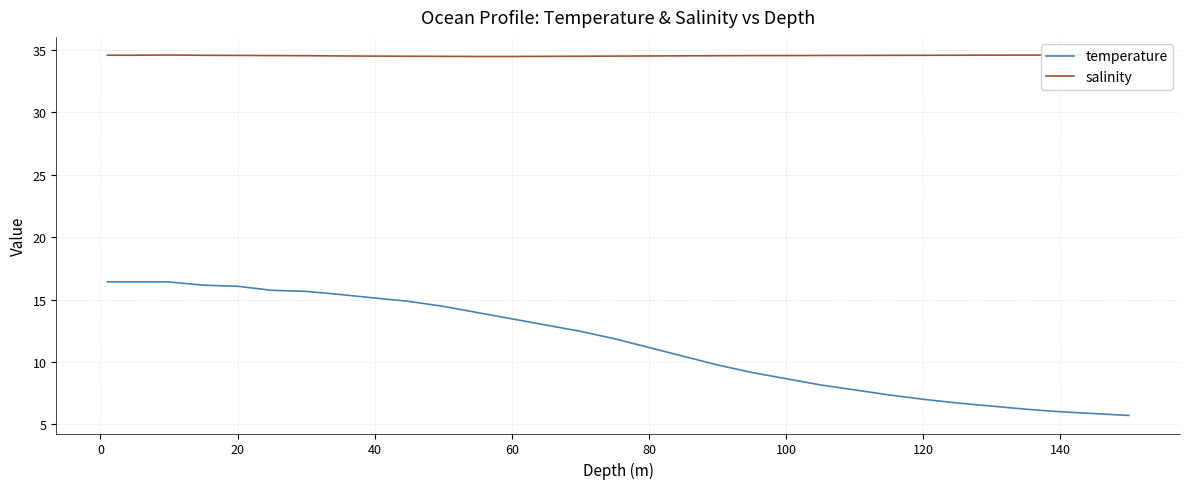

What is the highest value of the temperature series?

16.4